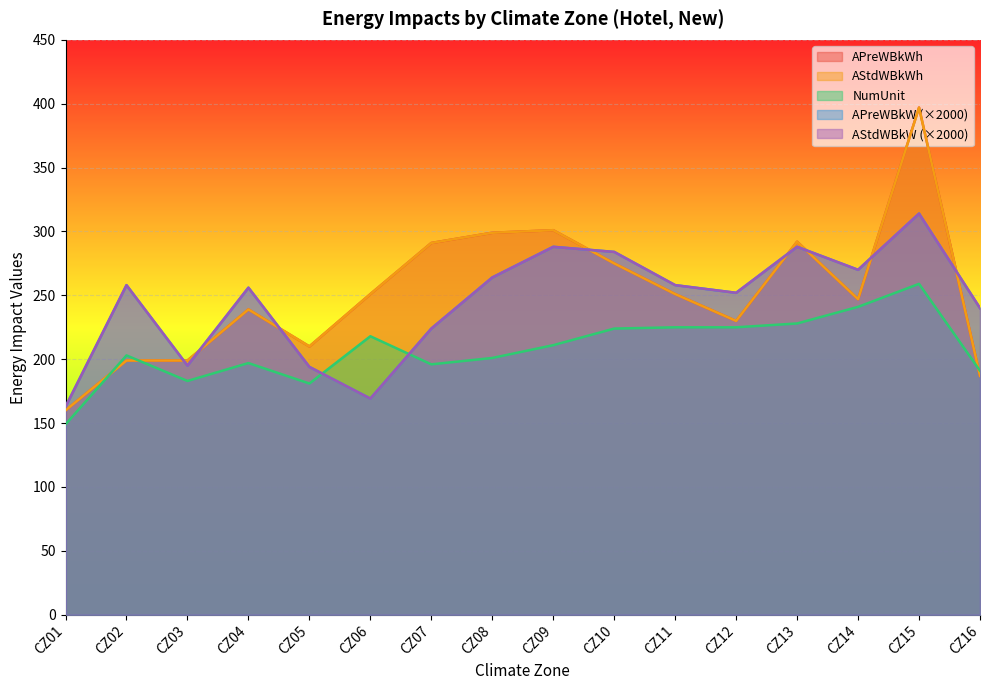

How many lines are shown in the chart?

5